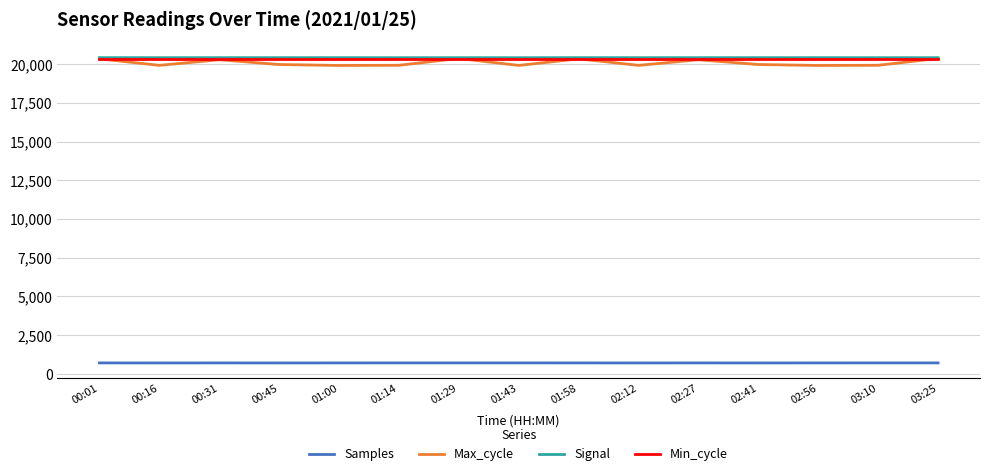

What is the minimum value for Max_cycle?

19911.0